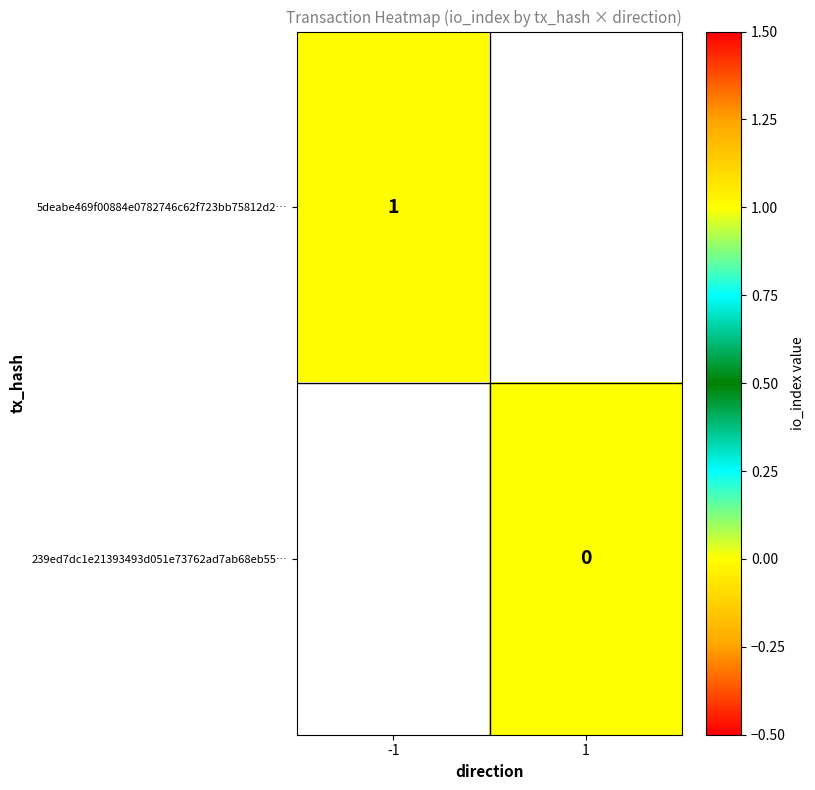

True or false: 5deabe469f00884e0782746c62f723bb75812d2… has a value of 2 at -1.

False